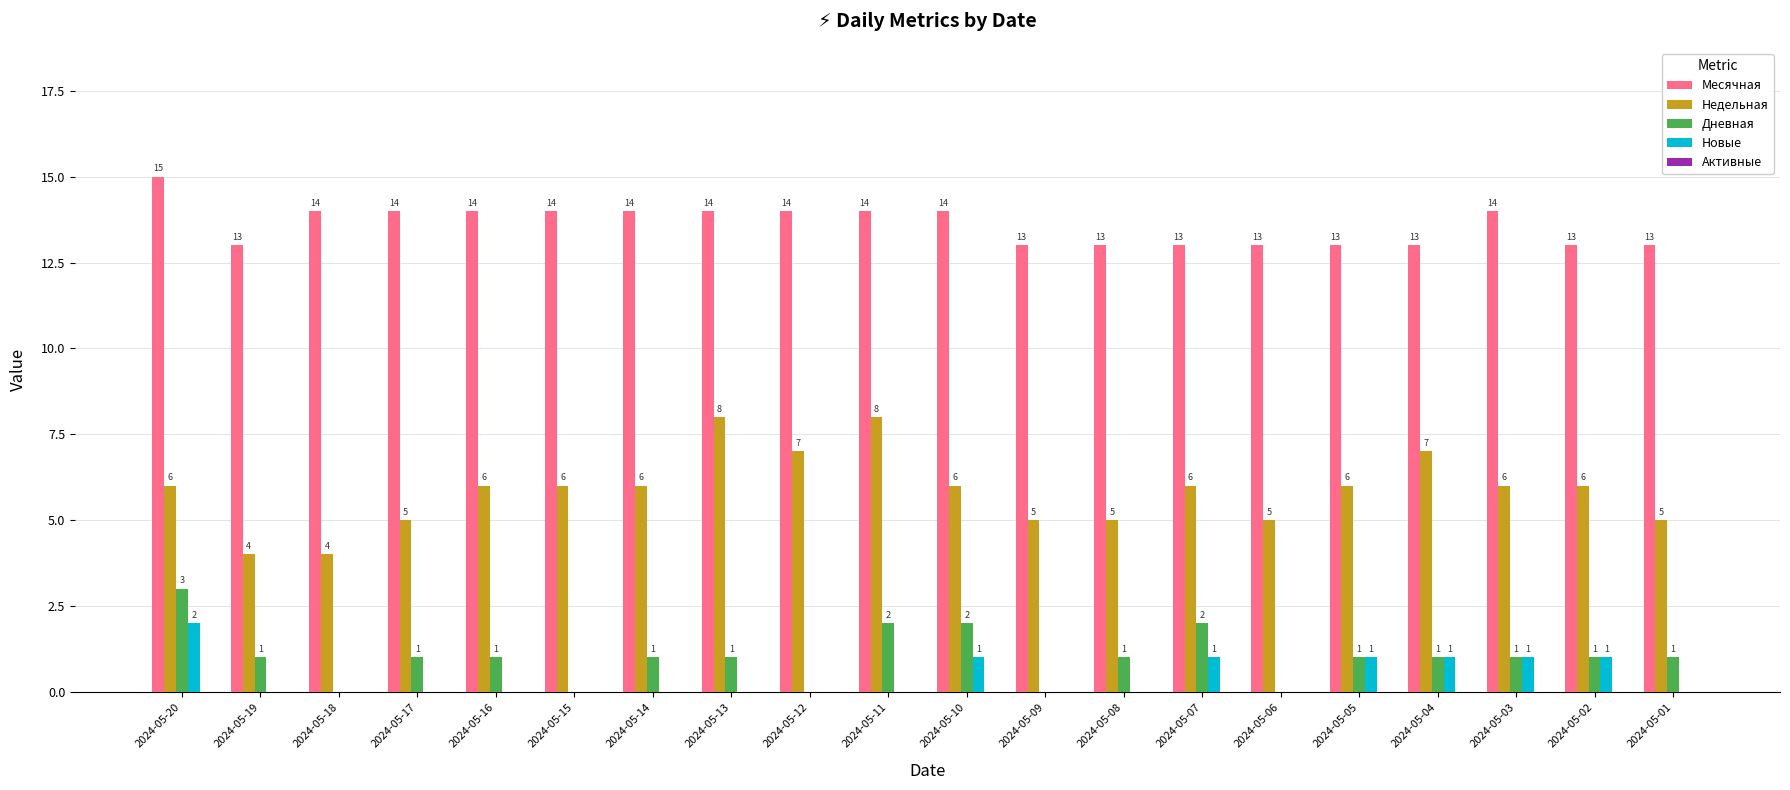

Where does the Дневная series first go above 1?

2024-05-20